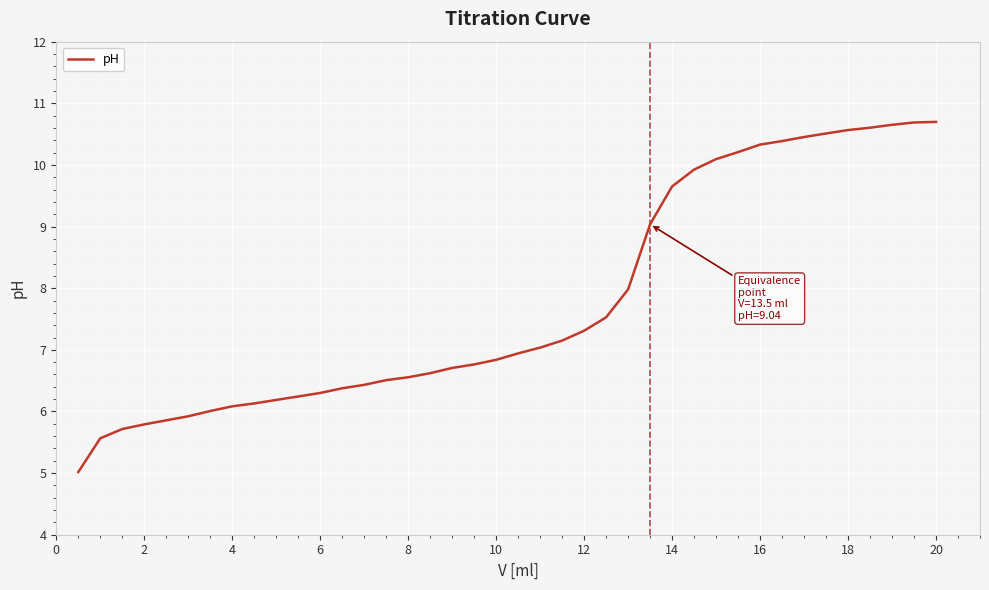

What is the difference between the maximum and minimum values?

5.7